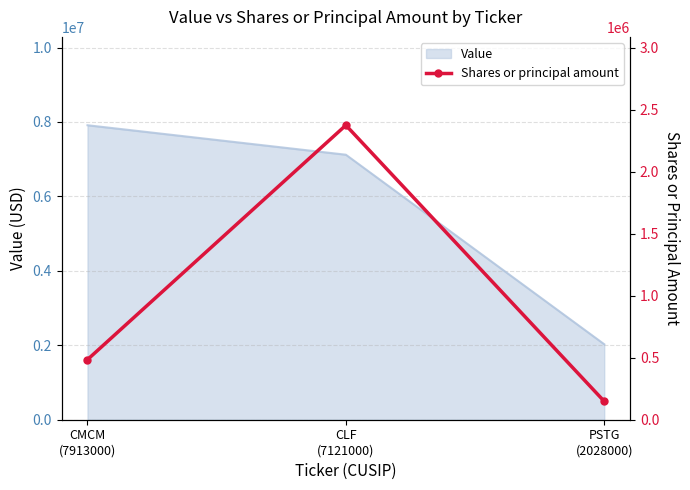

What is the highest value of the Value series?

7913000